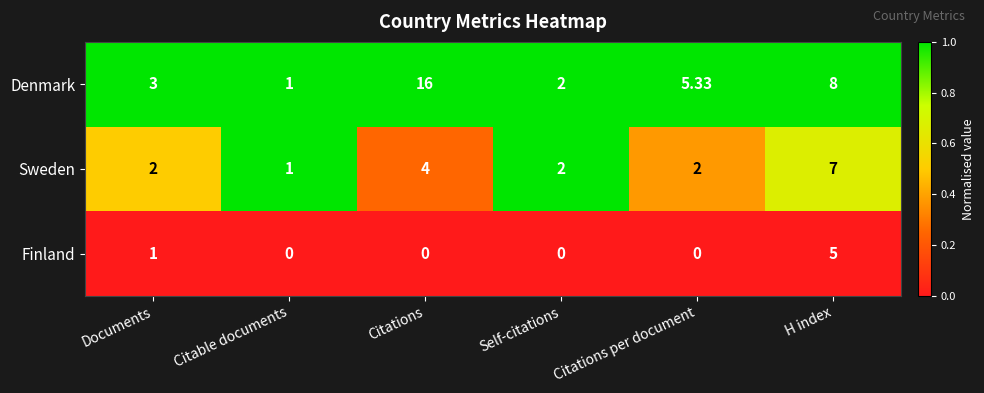

Which series has the widest spread of values?

Denmark